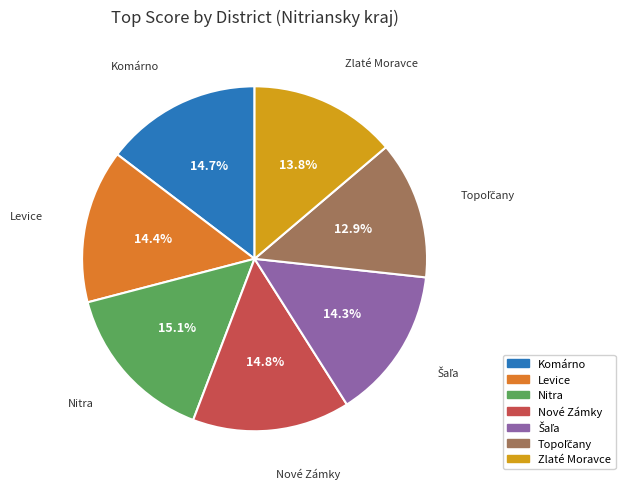

How many slices are in this pie chart?

7